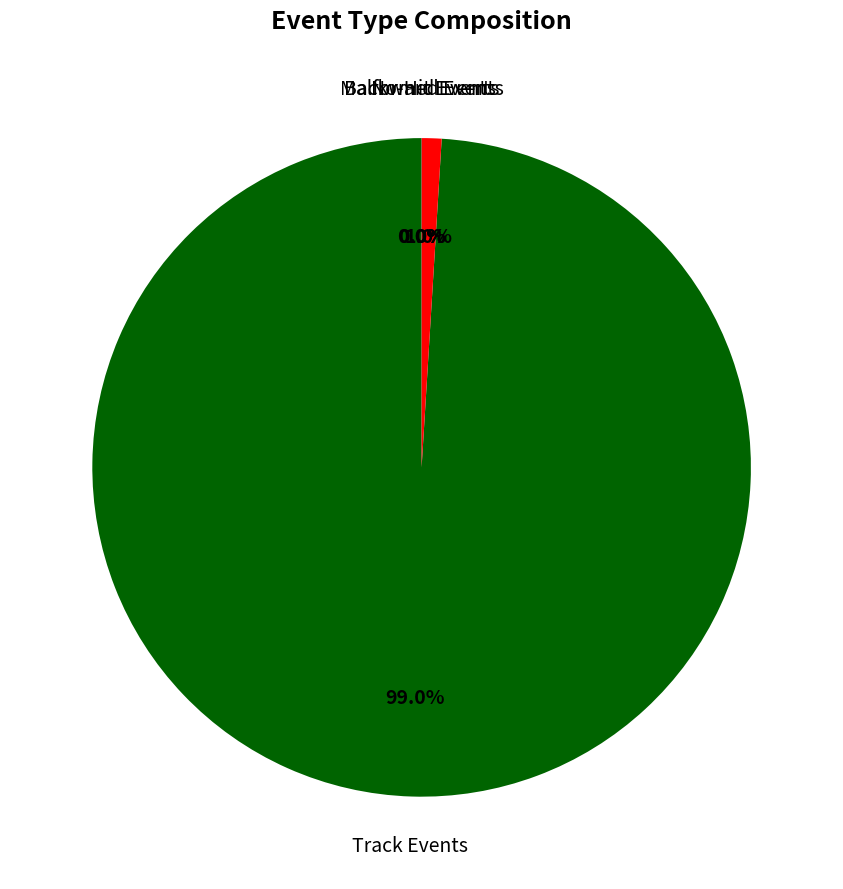

Is there any slice that represents more than half of the pie?

Yes